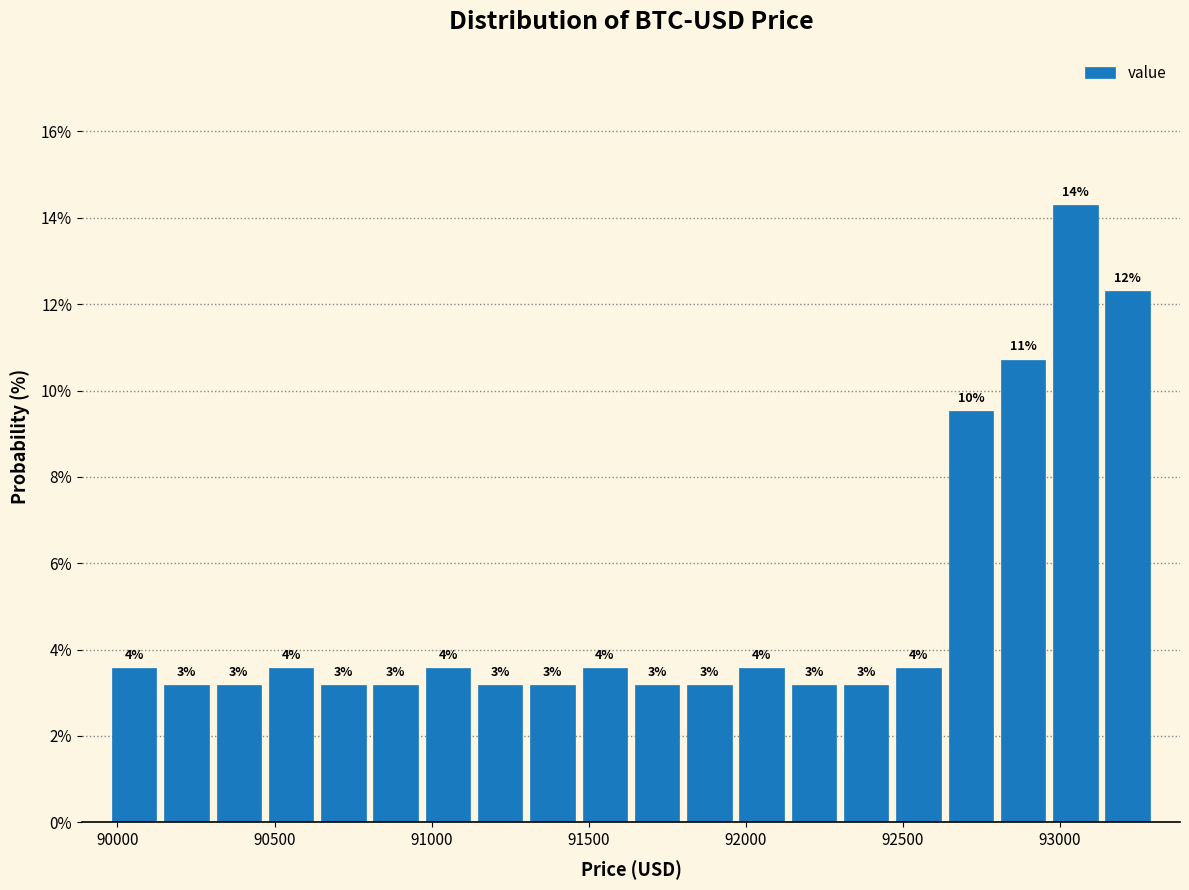

Read against the x-axis, roughly where is the centre of the tallest bar?

93050